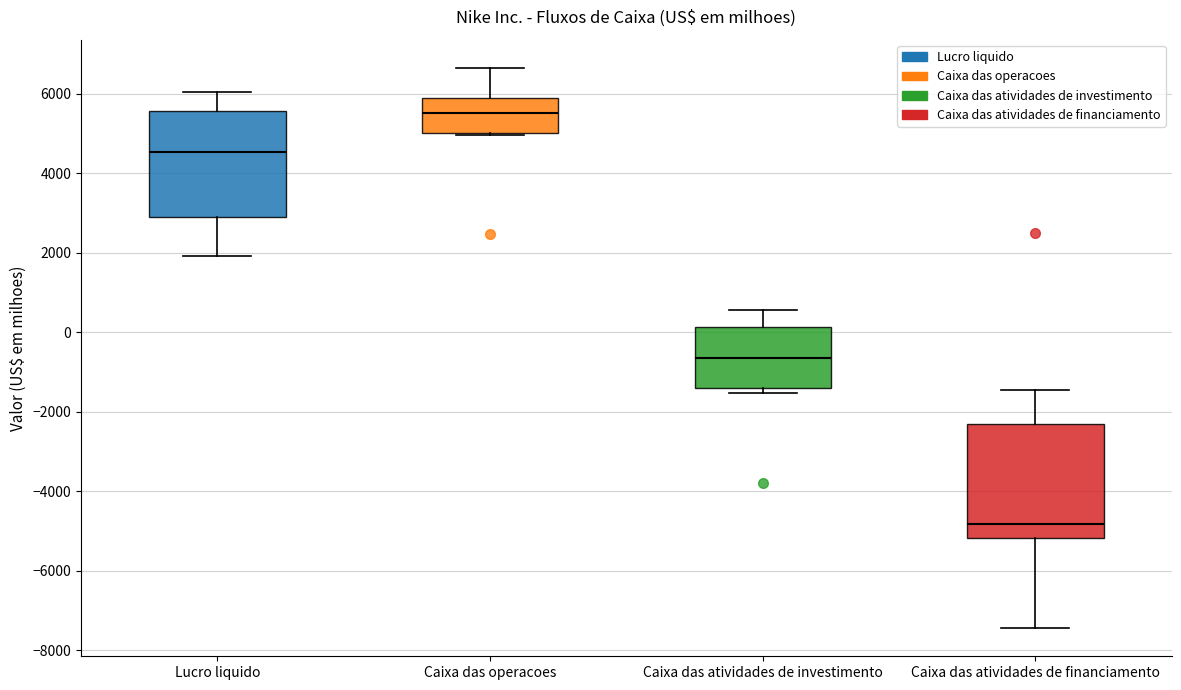

Reading left to right, read every box against the y-axis: the position of its median line, the range the box covers, and the ends of its whiskers. The values are not printed on the chart, so give them approximately, as read against the axis.

Lucro liquido: median 4600, box 3000 to 5600, whiskers 2000 to 6000
Caixa das operacoes: median 5600, box 5000 to 5800, whiskers 5000 to 6600
Caixa das atividades de investimento: median -600, box -1400 to 200, whiskers -1600 to 600
Caixa das atividades de financiamento: median -4800, box -5200 to -2400, whiskers -7400 to -1400